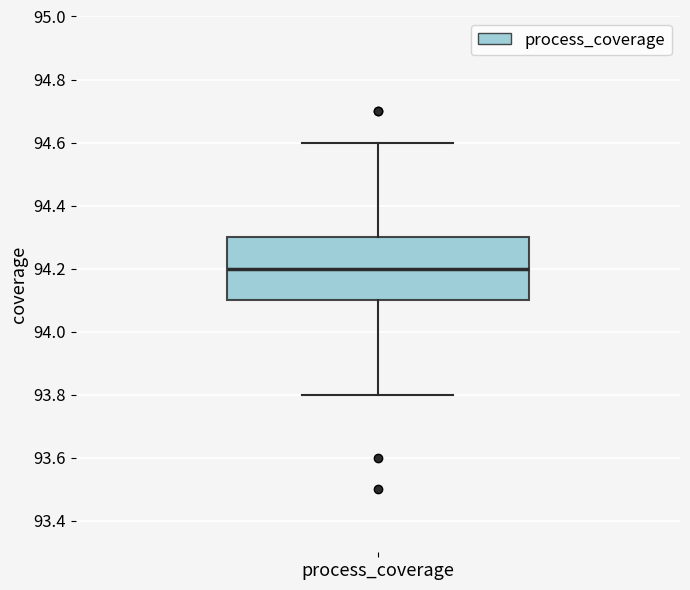

Read this box plot against the y-axis: the position of the median line, the range covered by the box, and the ends of both whiskers. The values are not printed on the chart, so give them approximately, as read against the axis.

median 94.2, box 94.1 to 94.3, whiskers 93.8 to 94.6